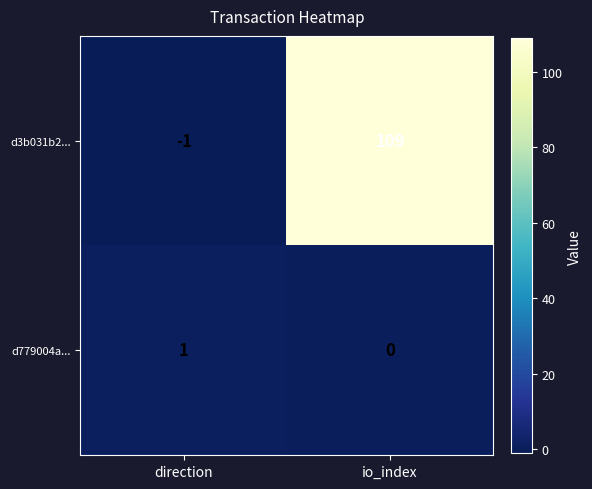

True or false: d779004a... has a value of 0 at io_index.

True